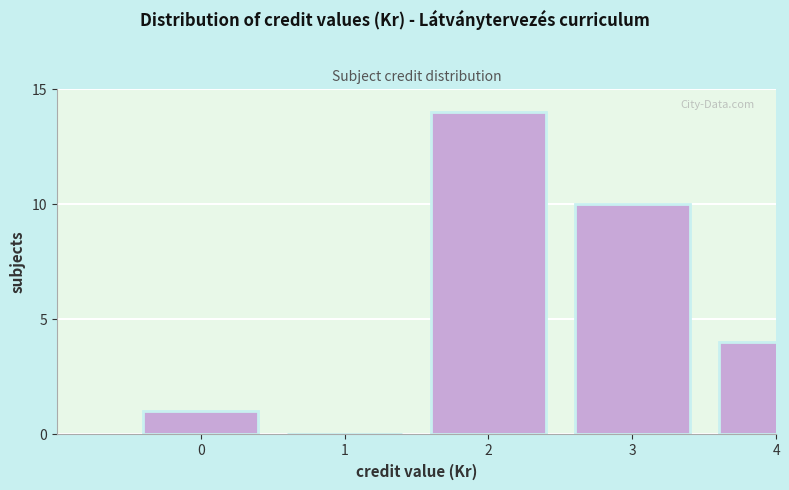

Reading right to left, what are all the values shown in this chart?

4=4	3=10	2=14	1=0	0=1